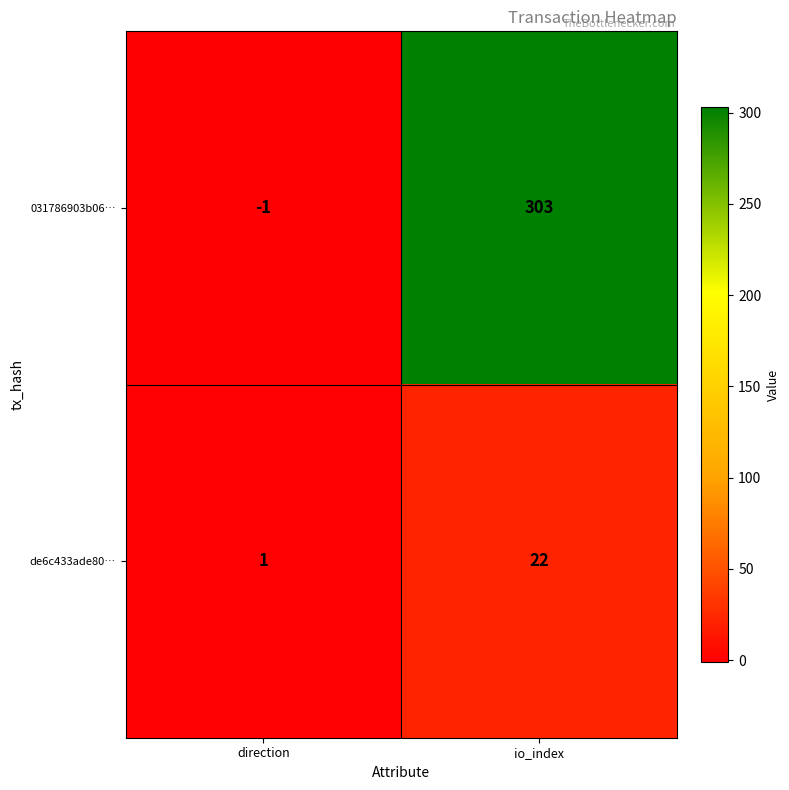

True or false: 031786903b06… has a value of -1 at direction.

True